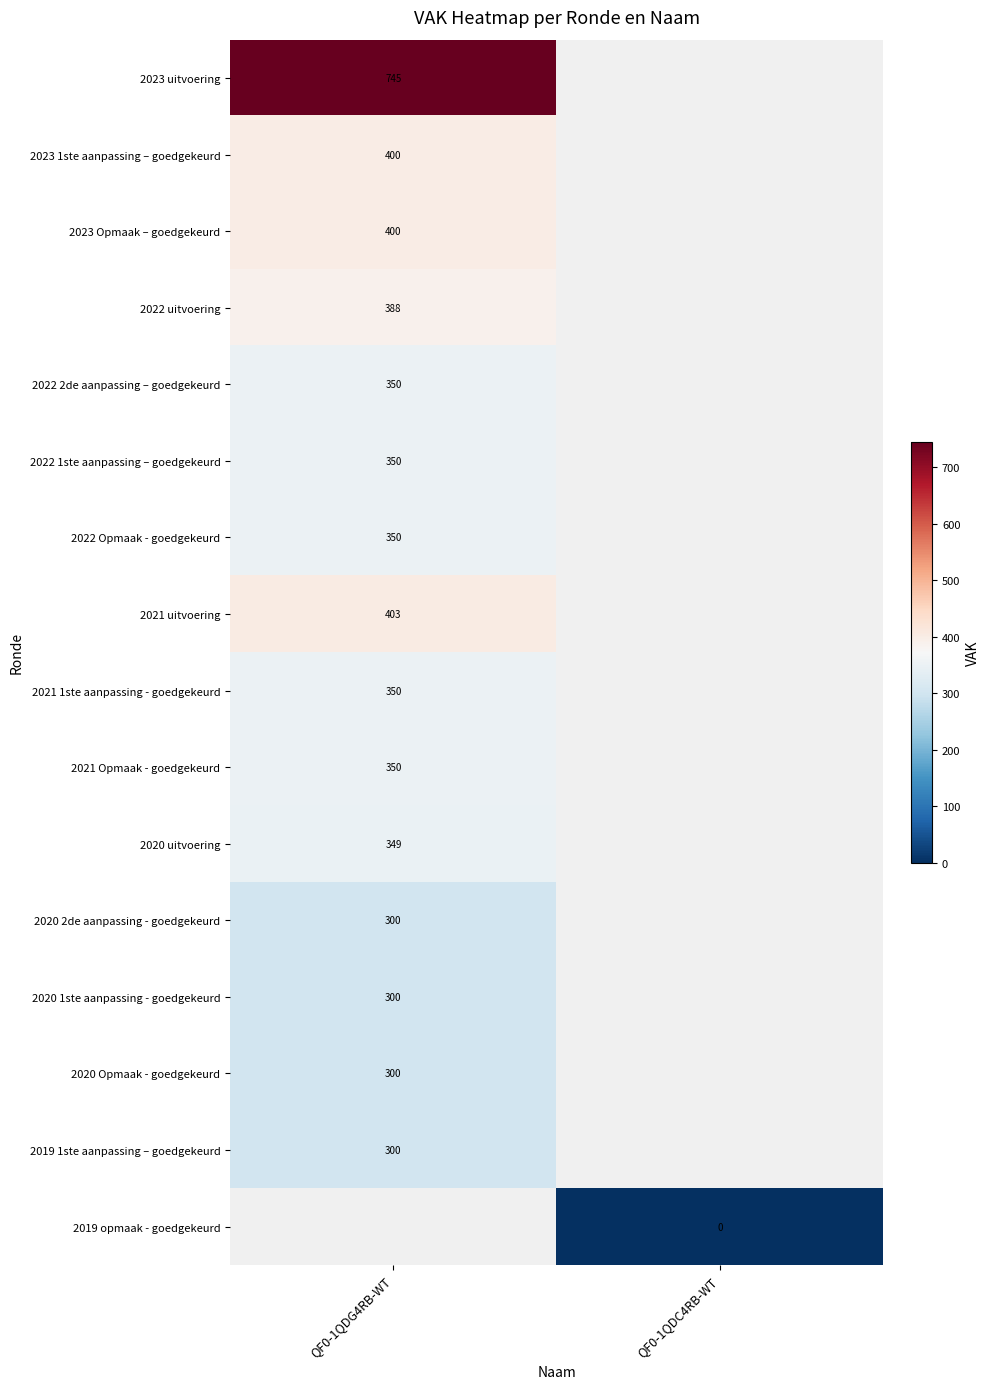

Is it true that 2021 1ste aanpassing - goedgekeurd equals 350 at QF0-1QDG4RB-WT?

True